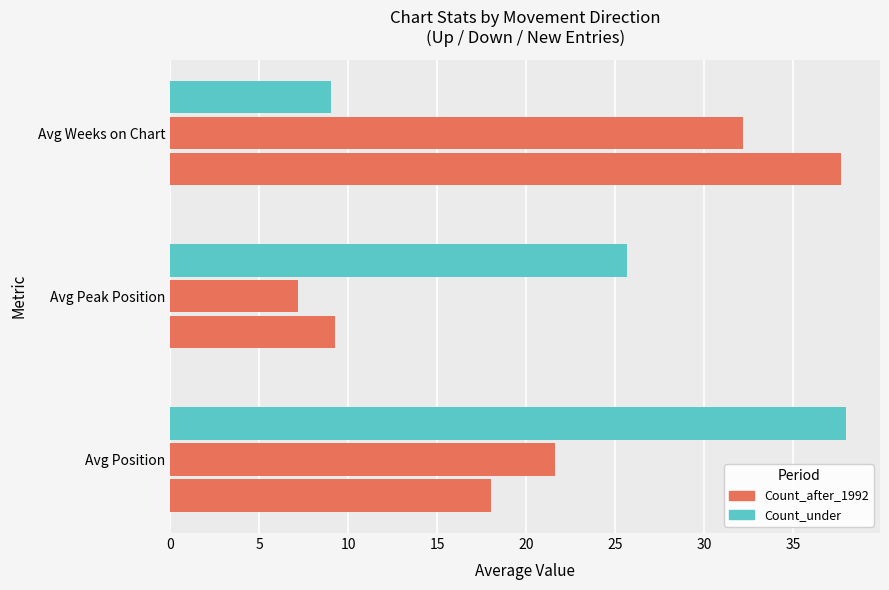

True or false: Count_under has a value of 38.0 at Avg Position.

True